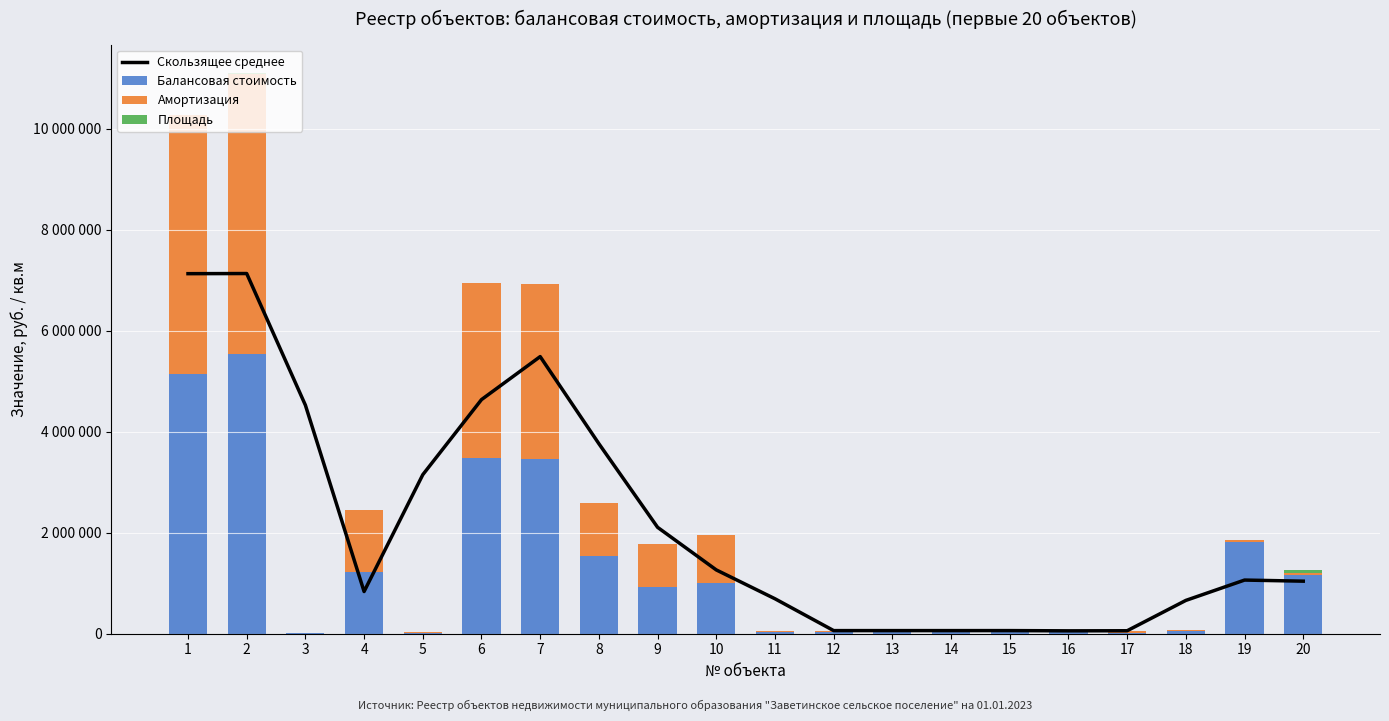

What is the difference between the Амортизация values at 16 and 17?

7550.0